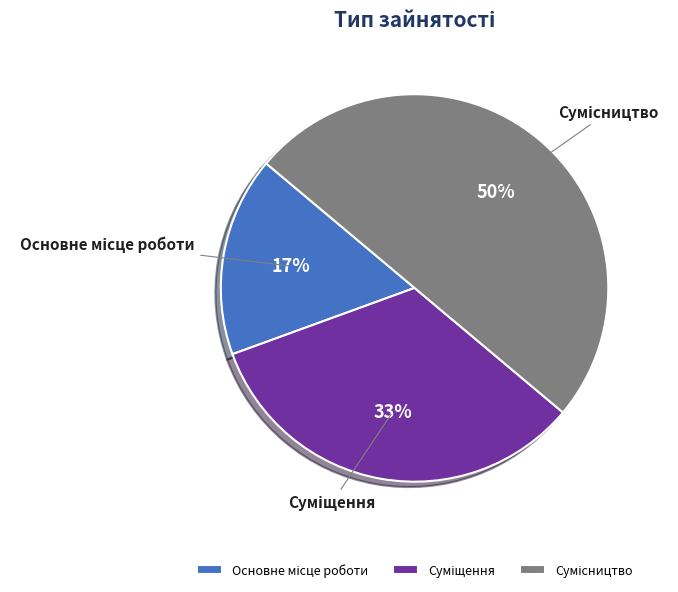

To the nearest percent, what is the difference between the largest and smallest slice percentages?

33%